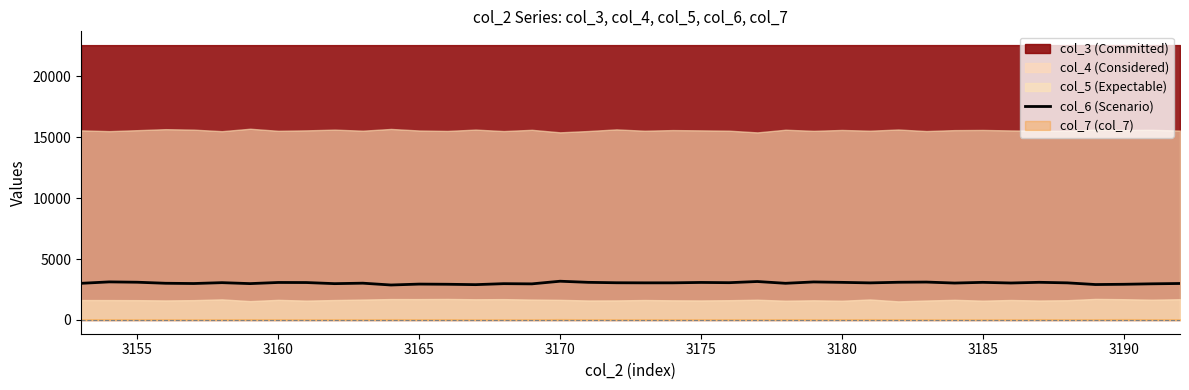

How many lines are shown in the chart?

1